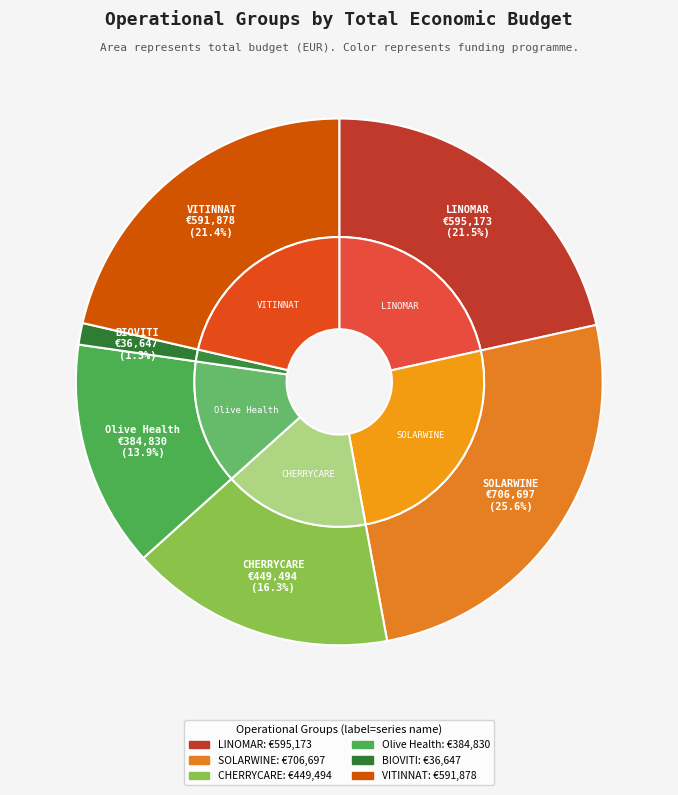

What percentage is the SOLARWINE slice, to the nearest percent?

26%